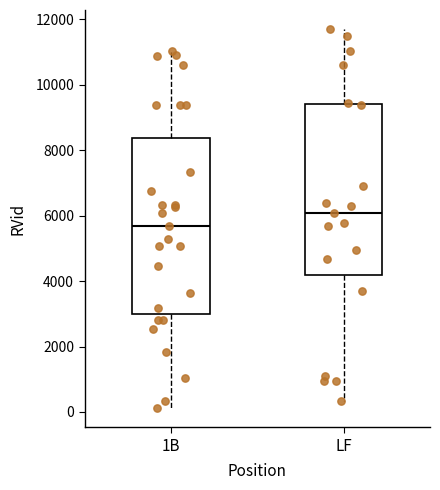

Reading left to right, transcribe this box plot: for each box, give where its median line is, the range the box spans, and where its two whiskers end, as read against the y-axis. The values are not printed on the chart, so give them approximately, as read against the axis.

1B: median 5600, box 3000 to 8400, whiskers 200 to 11000
LF: median 6000, box 4200 to 9400, whiskers 400 to 11800